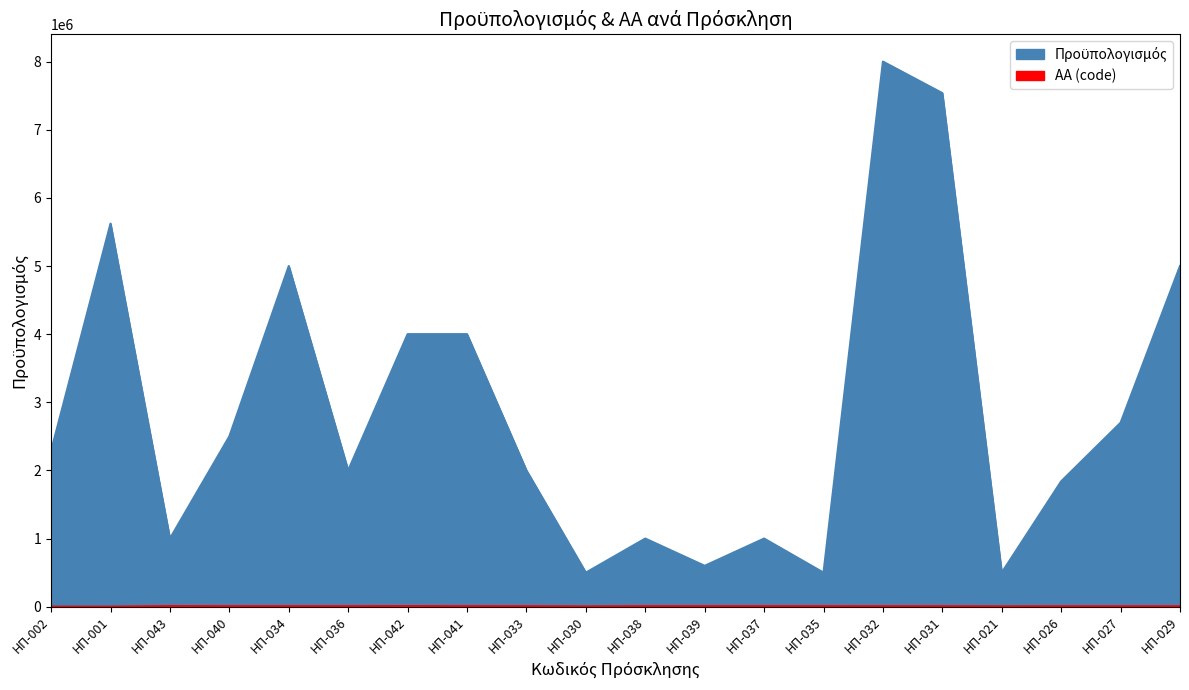

Where does the ΑΑ (code) series first go above 7233?

ΗΠ-043